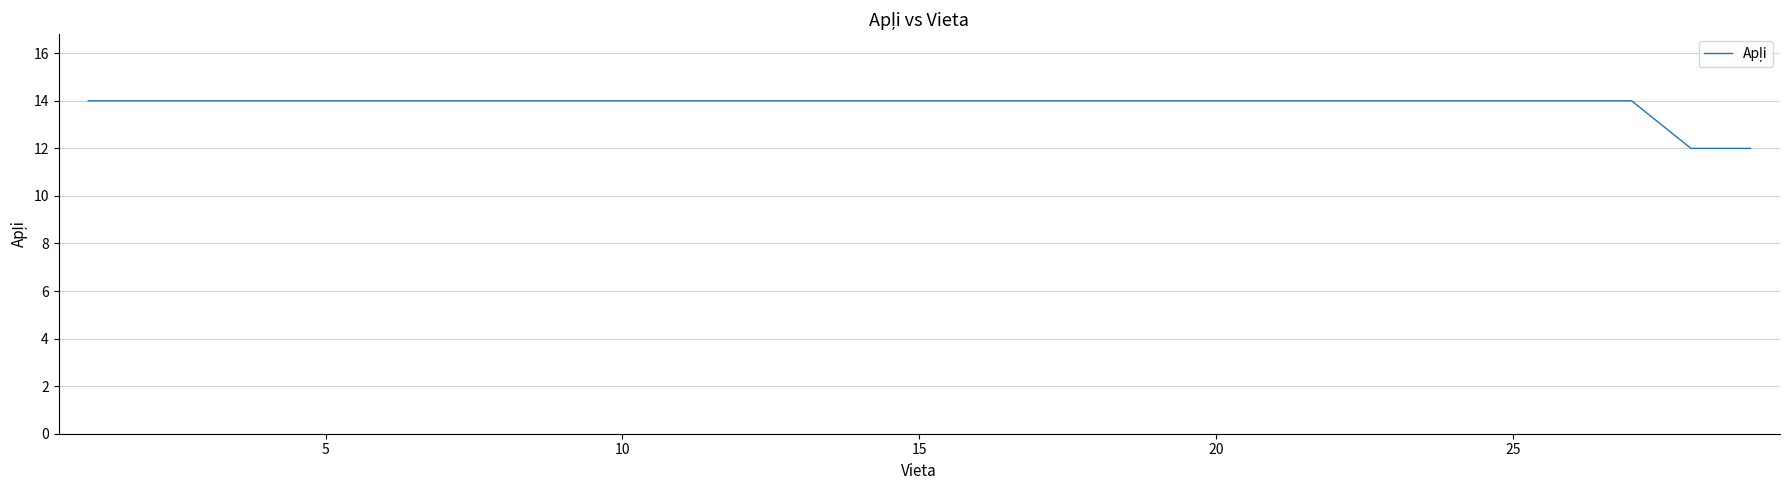

What is the smallest value displayed?

12